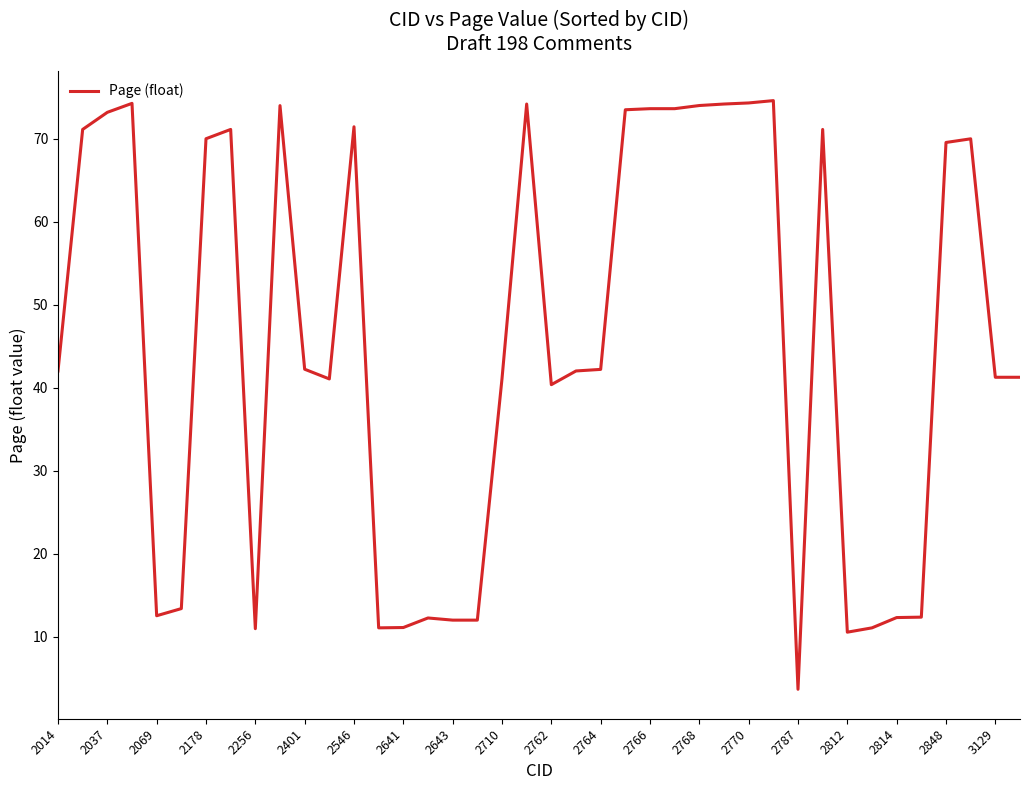

What is the smallest value displayed?

3.7